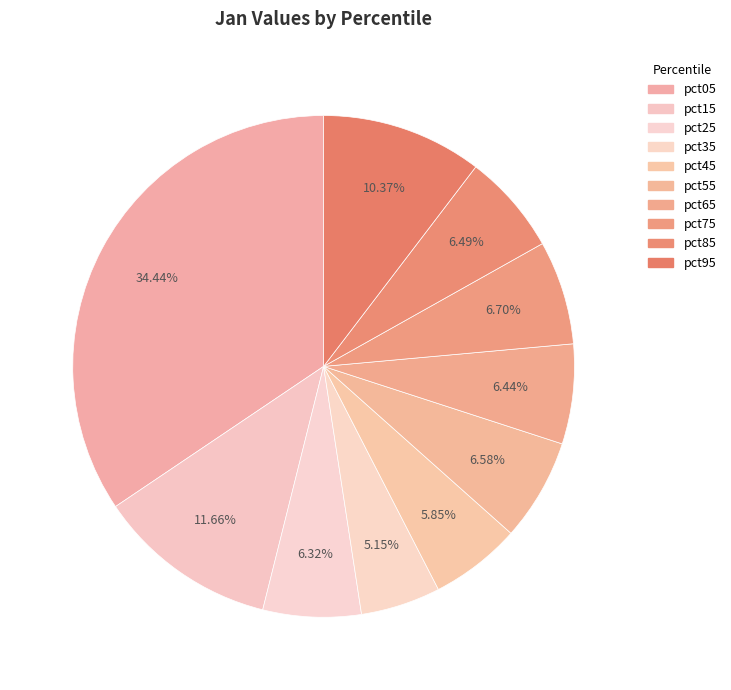

True or false: pct95 accounts for 22% of the total.

False